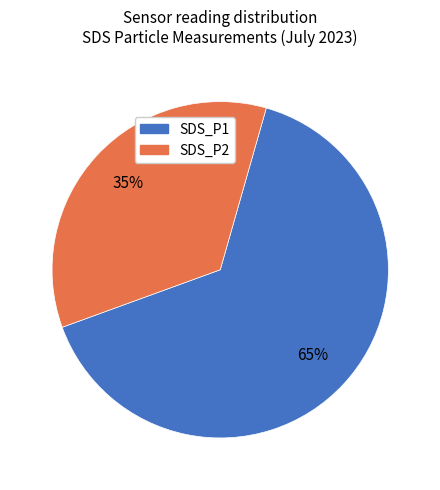

To the nearest percent, what portion does SDS_P2 represent?

35%